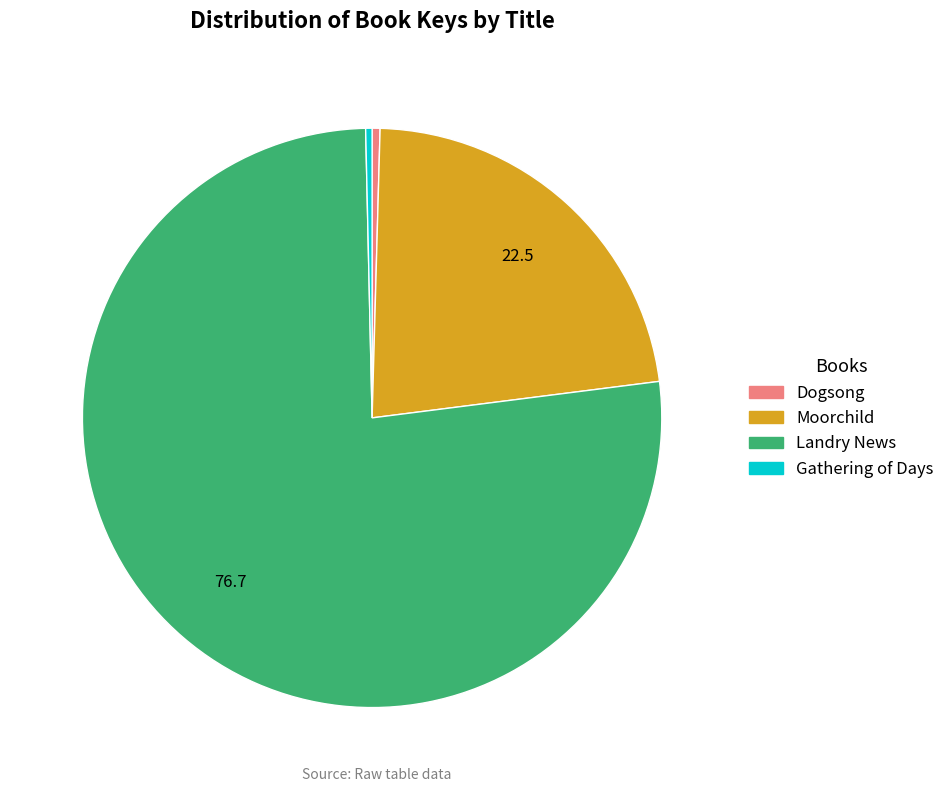

Approximately how many times larger is the value at Moorchild compared to Gathering of Days?

63.3